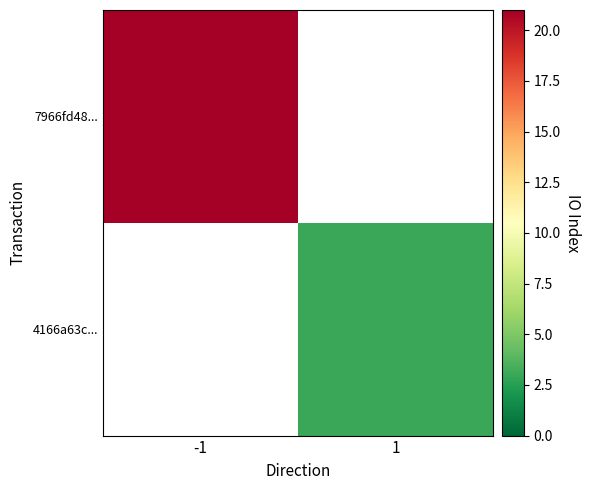

Rank the categories by 7966fd48... value from highest to lowest.

-1, 1